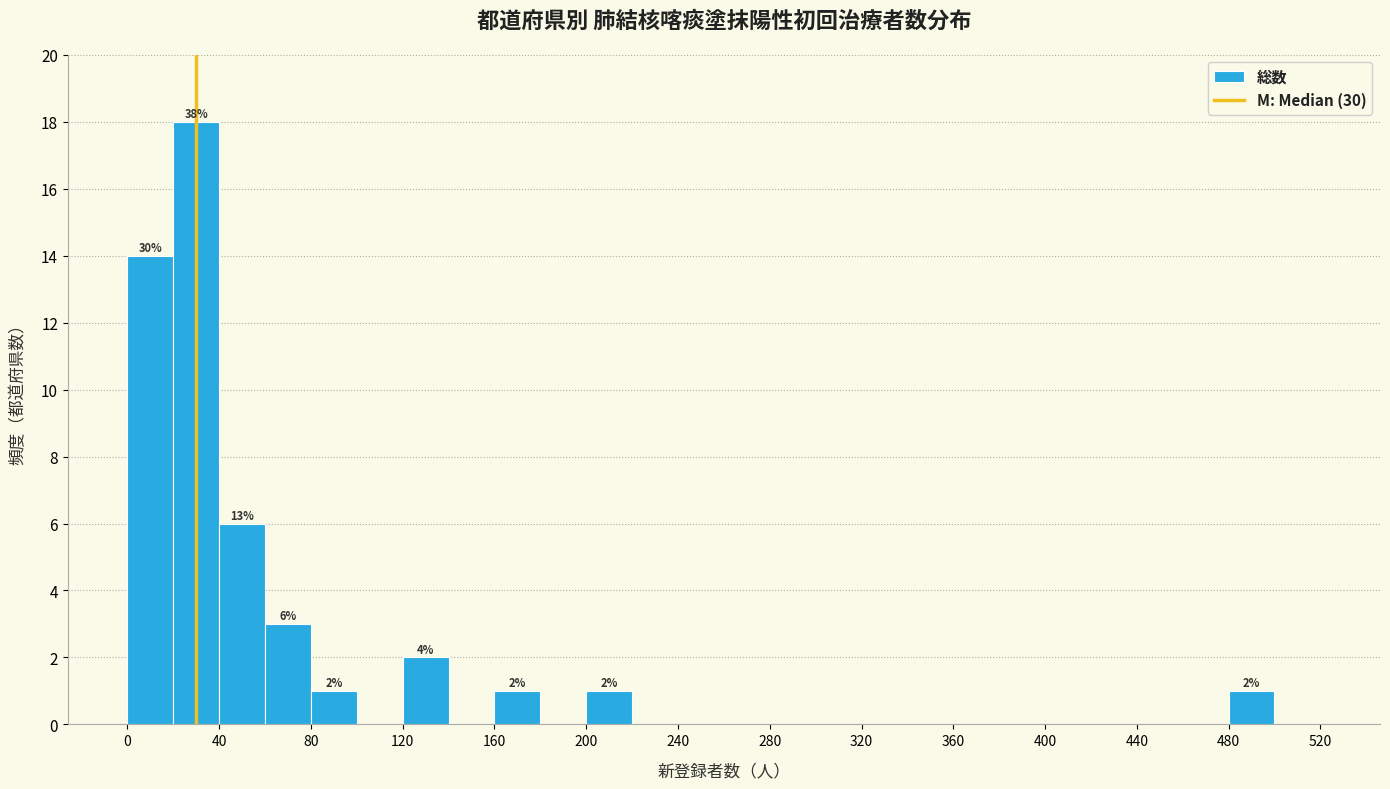

Over which range of the x-axis is the bar tallest?

20 to 40